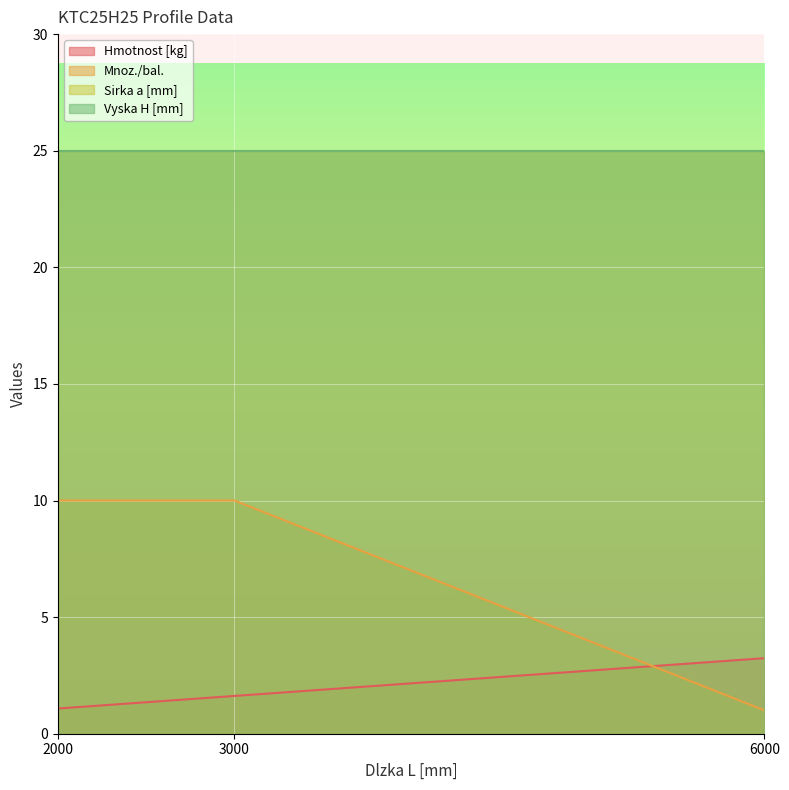

Is it true that Mnoz./bal. equals 1.6 at 6000?

False